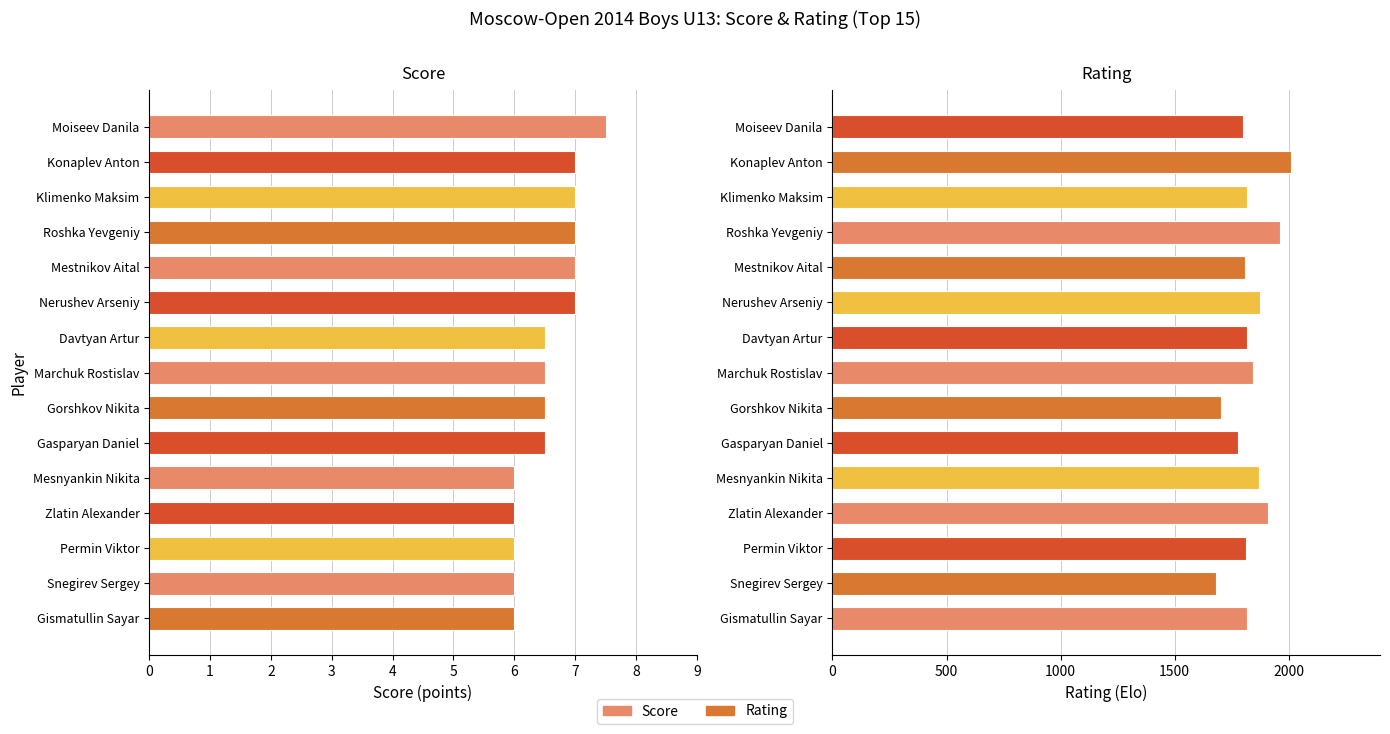

Which series has the largest total across all categories?

Rating